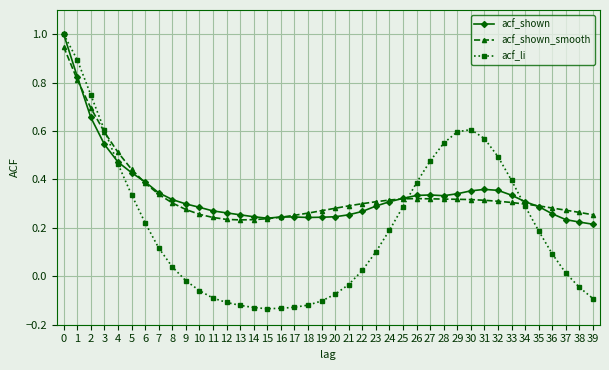

Is the value of acf_shown_smooth at 39 greater than the value of acf_li at 29?

No